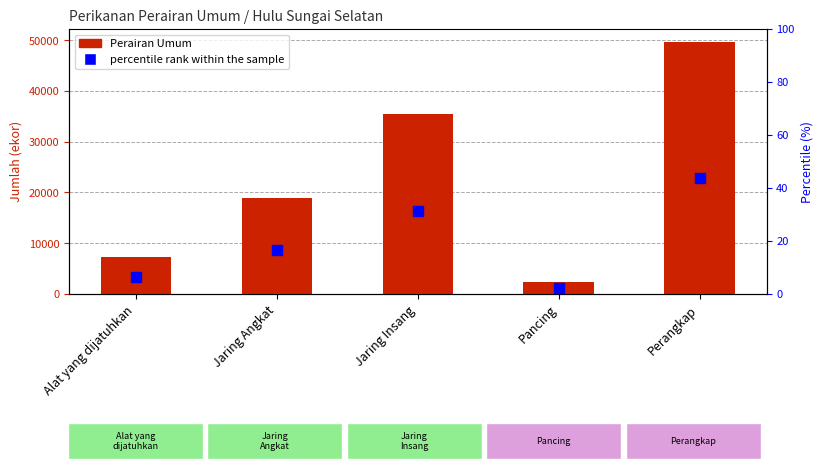

At Pancing, list the series in order from largest to smallest.

Perairan Umum, percentile rank within the sample